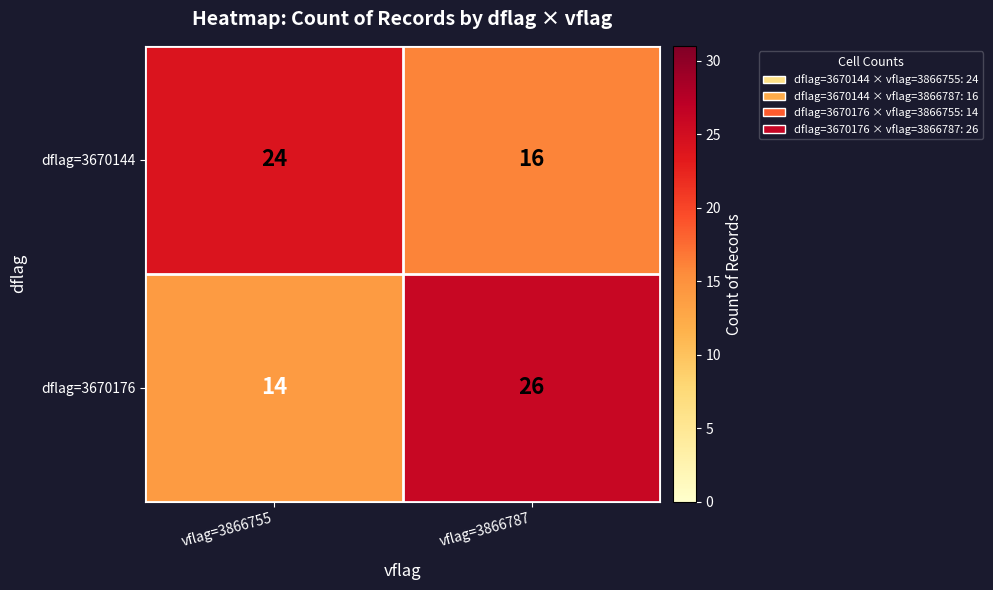

Reading left to right, what are all the values shown in this chart?

dflag=3670144: 24	16
dflag=3670176: 14	26